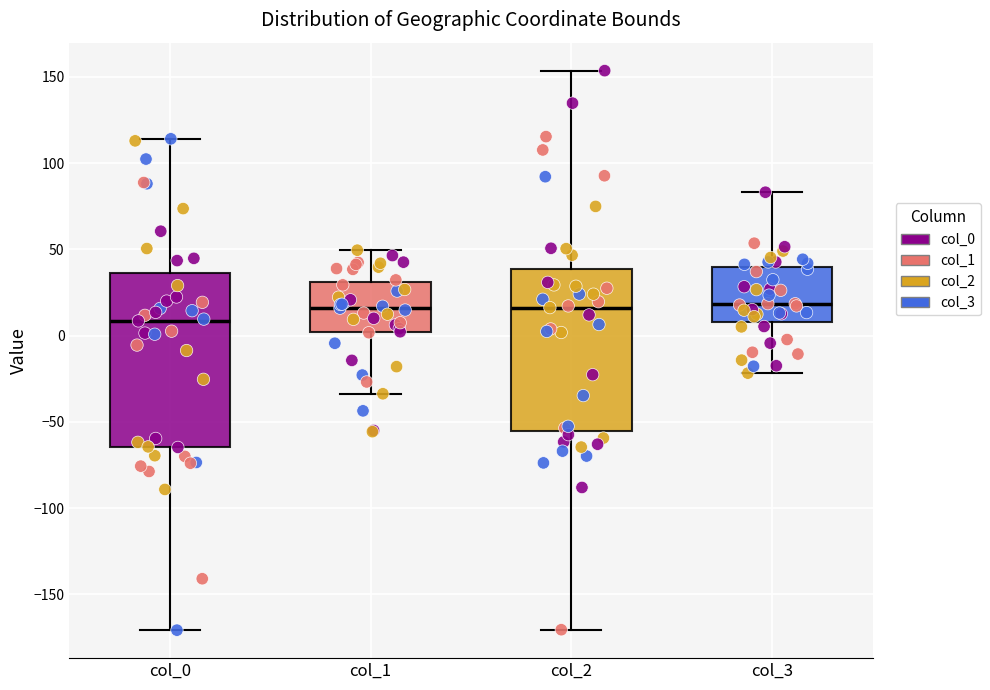

Reading left to right, read every box against the y-axis: the position of its median line, the range the box covers, and the ends of its whiskers. The values are not printed on the chart, so give them approximately, as read against the axis.

col_0: median 10, box -65 to 35, whiskers -170 to 115
col_1: median 15, box 0 to 30, whiskers -35 to 50
col_2: median 15, box -55 to 40, whiskers -170 to 155
col_3: median 20, box 10 to 40, whiskers -20 to 85